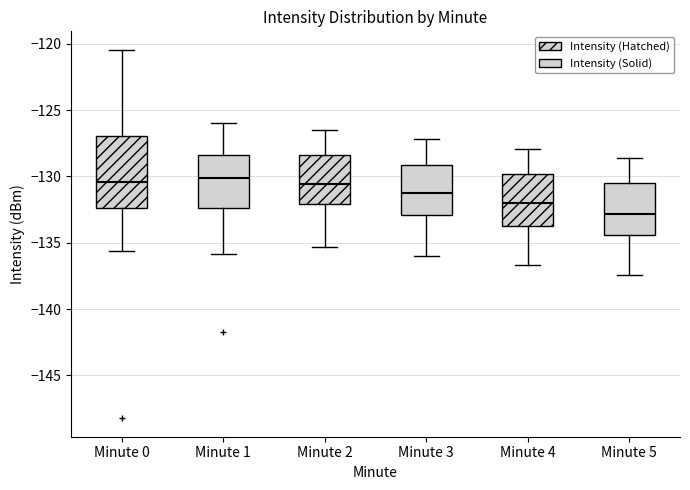

Reading left to right, read every box against the y-axis: the position of its median line, the range the box covers, and the ends of its whiskers. The values are not printed on the chart, so give them approximately, as read against the axis.

Minute 0: median -130.5, box -132.5 to -127.0, whiskers -135.5 to -120.5
Minute 1: median -130.0, box -132.5 to -128.5, whiskers -136.0 to -126.0
Minute 2: median -130.5, box -132.0 to -128.5, whiskers -135.5 to -126.5
Minute 3: median -131.0, box -133.0 to -129.0, whiskers -136.0 to -127.0
Minute 4: median -132.0, box -133.5 to -130.0, whiskers -136.5 to -128.0
Minute 5: median -133.0, box -134.5 to -130.5, whiskers -137.5 to -128.5